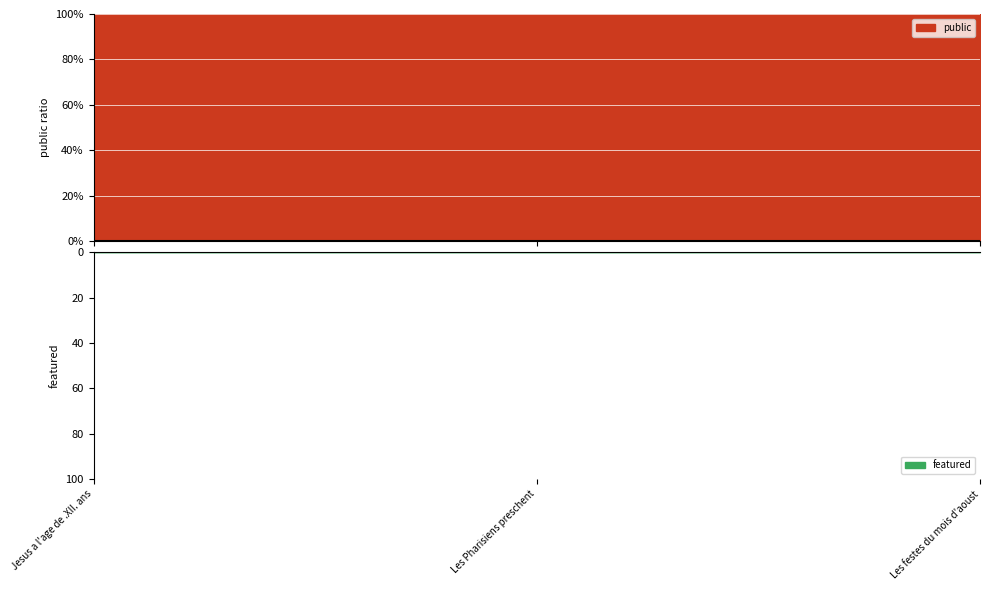

Reading right to left, transcribe all the data shown in this chart.

public: Les festes du mois d'aoust=1	Les Pharisiens preschent=1	Jesus a l'age de .XII. ans=1
featured: Les festes du mois d'aoust=0	Les Pharisiens preschent=0	Jesus a l'age de .XII. ans=0